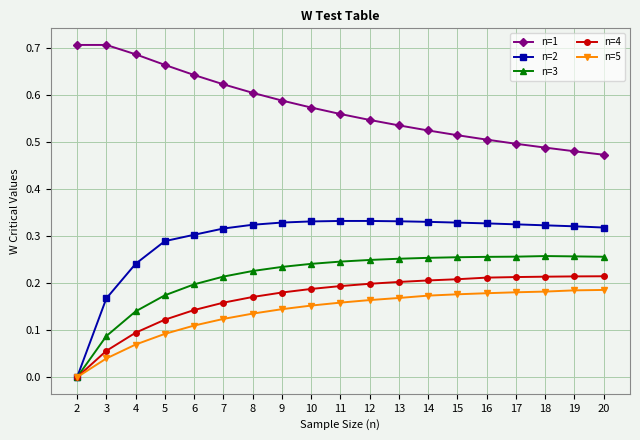

Rank the series at 16 from lowest to highest value.

n=5, n=4, n=3, n=2, n=1